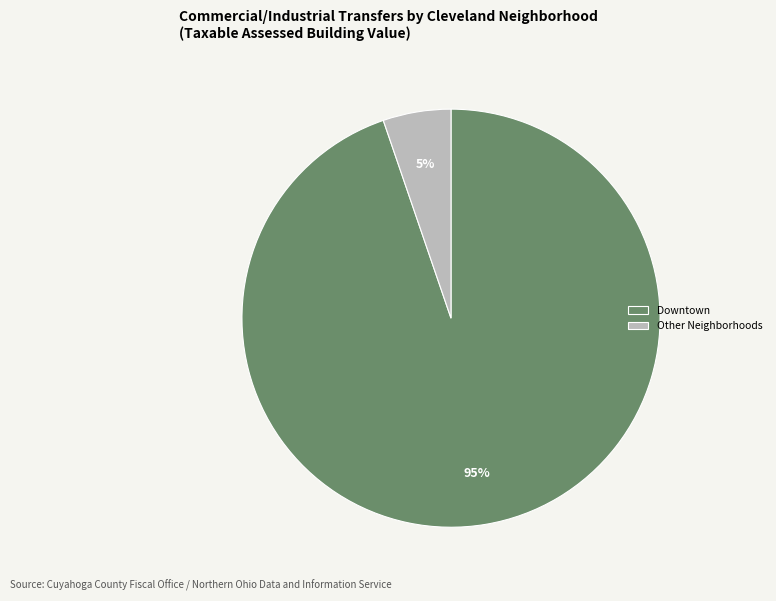

How many slices are in this pie chart?

2